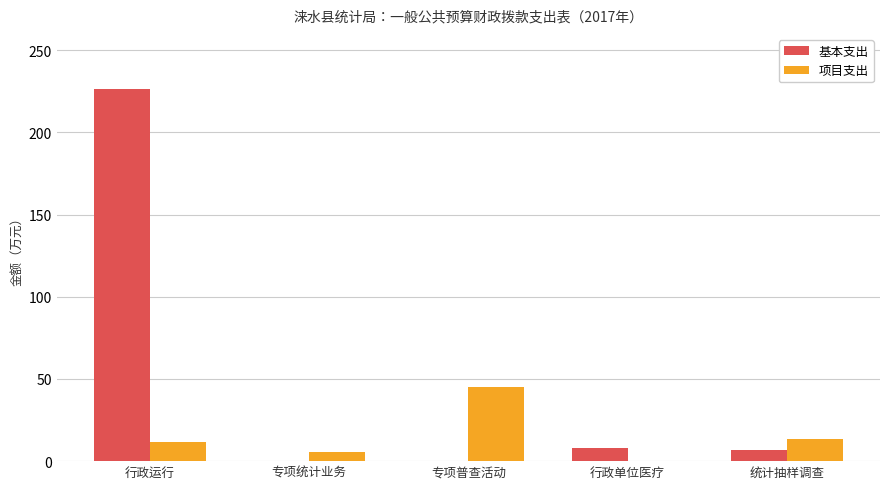

Where is 项目支出 nearest to the value 22?

统计抽样调查